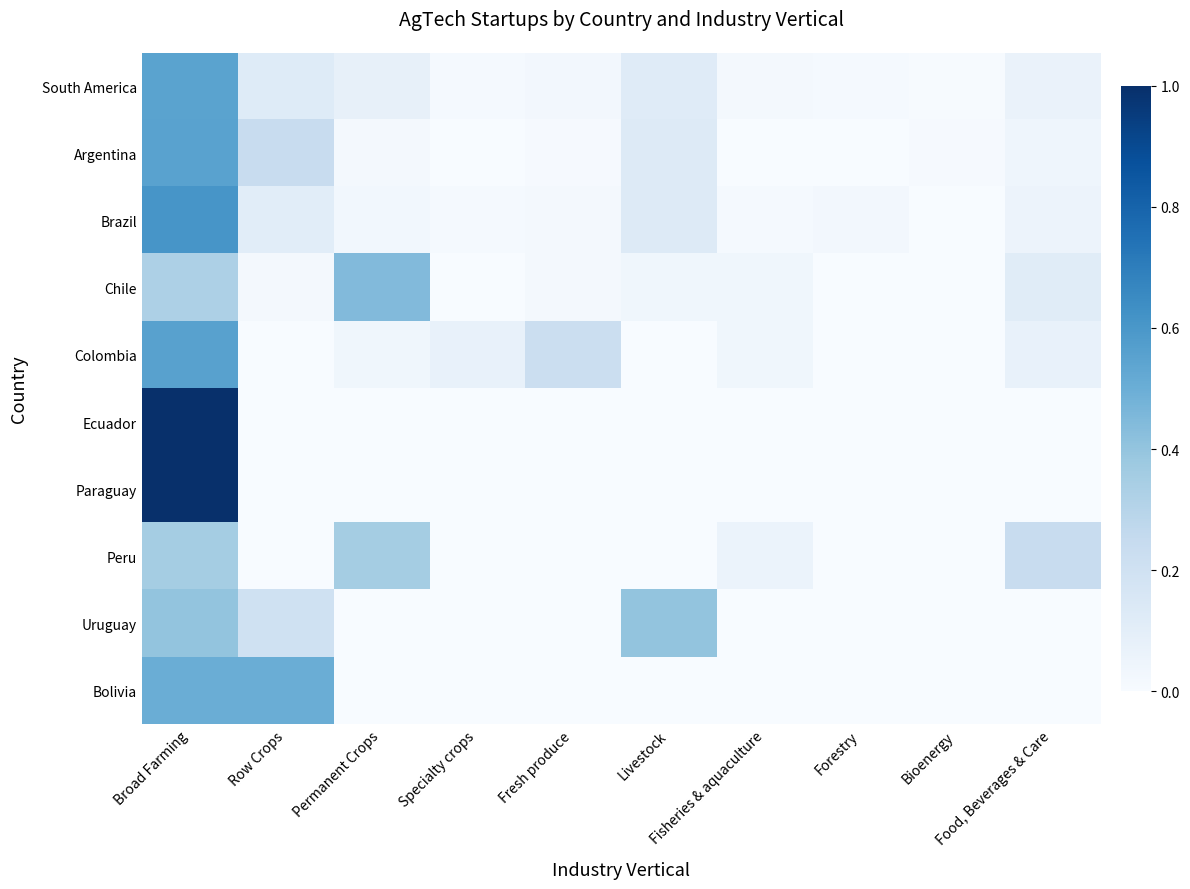

Reading left to right, what are all the values shown in this chart?

South America: Broad Farming=0.5	Row Crops=0.1	Permanent Crops=0.1	Specialty crops=0.0	Fresh produce=0.0	Livestock=0.1	Fisheries & aquaculture=0.0	Forestry=0.0	Bioenergy=0.0	Food, Beverages & Care=0.1
Argentina: Broad Farming=0.6	Row Crops=0.2	Permanent Crops=0.0	Specialty crops=0.0	Fresh produce=0.0	Livestock=0.1	Fisheries & aquaculture=0.0	Forestry=0.0	Bioenergy=0.0	Food, Beverages & Care=0.0
Brazil: Broad Farming=0.6	Row Crops=0.1	Permanent Crops=0.0	Specialty crops=0.0	Fresh produce=0.0	Livestock=0.1	Fisheries & aquaculture=0.0	Forestry=0.0	Bioenergy=0.0	Food, Beverages & Care=0.1
Chile: Broad Farming=0.3	Row Crops=0.0	Permanent Crops=0.4	Specialty crops=0.0	Fresh produce=0.0	Livestock=0.0	Fisheries & aquaculture=0.0	Forestry=0.0	Bioenergy=0.0	Food, Beverages & Care=0.1
Colombia: Broad Farming=0.6	Row Crops=0.0	Permanent Crops=0.0	Specialty crops=0.1	Fresh produce=0.2	Livestock=0.0	Fisheries & aquaculture=0.0	Forestry=0.0	Bioenergy=0.0	Food, Beverages & Care=0.1
Ecuador: Broad Farming=1.0	Row Crops=0.0	Permanent Crops=0.0	Specialty crops=0.0	Fresh produce=0.0	Livestock=0.0	Fisheries & aquaculture=0.0	Forestry=0.0	Bioenergy=0.0	Food, Beverages & Care=0.0
Paraguay: Broad Farming=1.0	Row Crops=0.0	Permanent Crops=0.0	Specialty crops=0.0	Fresh produce=0.0	Livestock=0.0	Fisheries & aquaculture=0.0	Forestry=0.0	Bioenergy=0.0	Food, Beverages & Care=0.0
Peru: Broad Farming=0.4	Row Crops=0.0	Permanent Crops=0.4	Specialty crops=0.0	Fresh produce=0.0	Livestock=0.0	Fisheries & aquaculture=0.1	Forestry=0.0	Bioenergy=0.0	Food, Beverages & Care=0.2
Uruguay: Broad Farming=0.4	Row Crops=0.2	Permanent Crops=0.0	Specialty crops=0.0	Fresh produce=0.0	Livestock=0.4	Fisheries & aquaculture=0.0	Forestry=0.0	Bioenergy=0.0	Food, Beverages & Care=0.0
Bolivia: Broad Farming=0.5	Row Crops=0.5	Permanent Crops=0.0	Specialty crops=0.0	Fresh produce=0.0	Livestock=0.0	Fisheries & aquaculture=0.0	Forestry=0.0	Bioenergy=0.0	Food, Beverages & Care=0.0